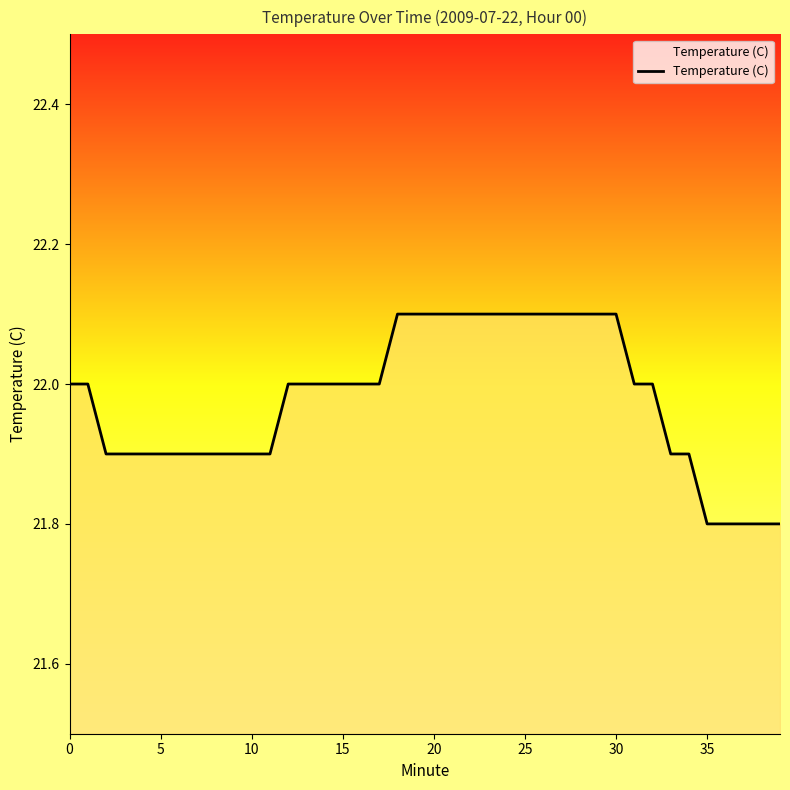

What is the maximum value shown in the chart?

22.1